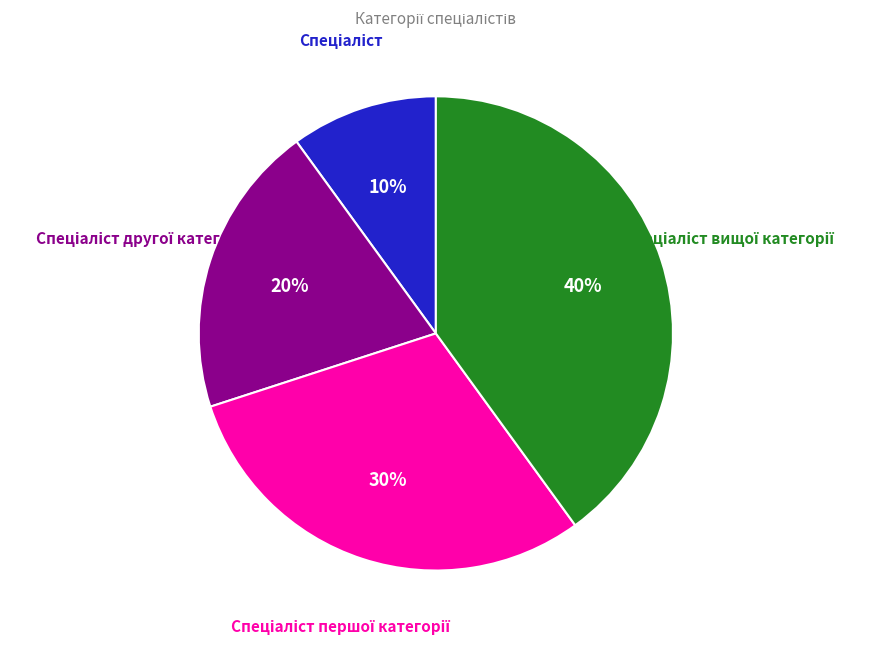

To the nearest percent, what is the difference between the largest and smallest slice percentages?

30%